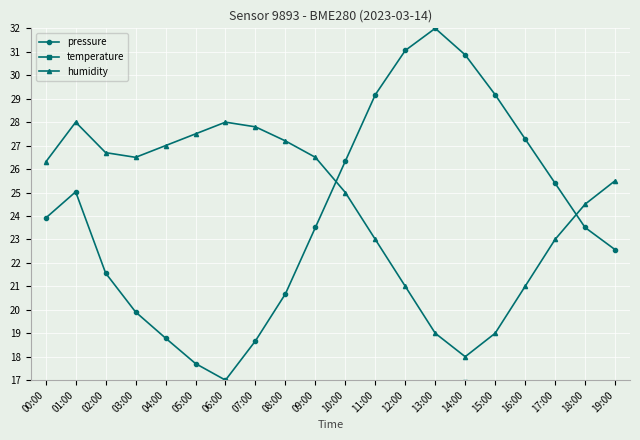

What is the sum of the temperature values at 04:00 and 16:00?

31.9